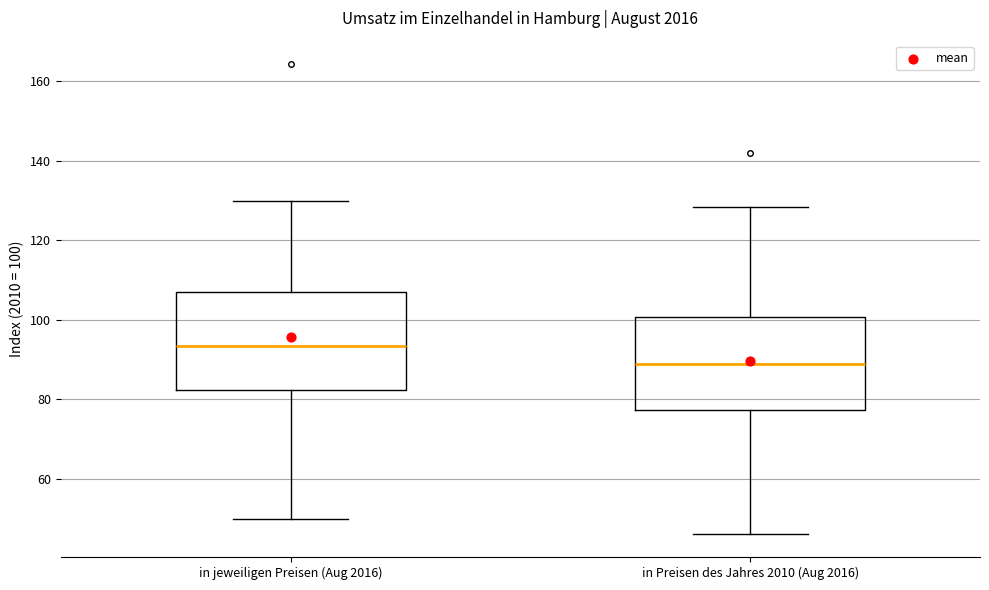

Reading left to right, transcribe this box plot: for each box, give where its median line is, the range the box spans, and where its two whiskers end, as read against the y-axis. The values are not printed on the chart, so give them approximately, as read against the axis.

in jeweiligen Preisen (Aug 2016): median 94, box 82 to 106, whiskers 50 to 130
in Preisen des Jahres 2010 (Aug 2016): median 88, box 78 to 100, whiskers 46 to 128